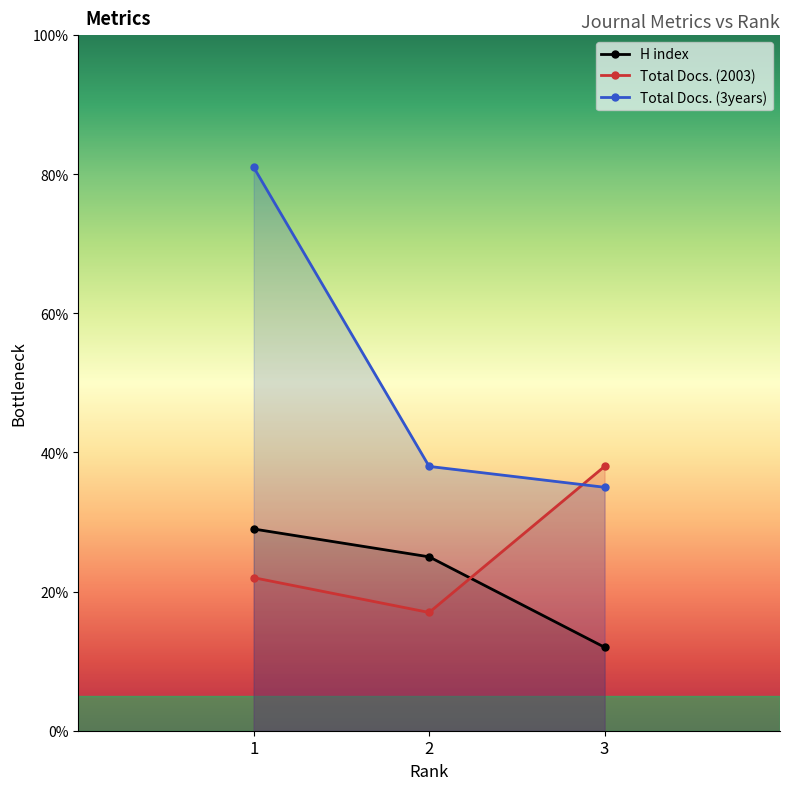

What is the value of the H index point at the 3rd from the left?

12